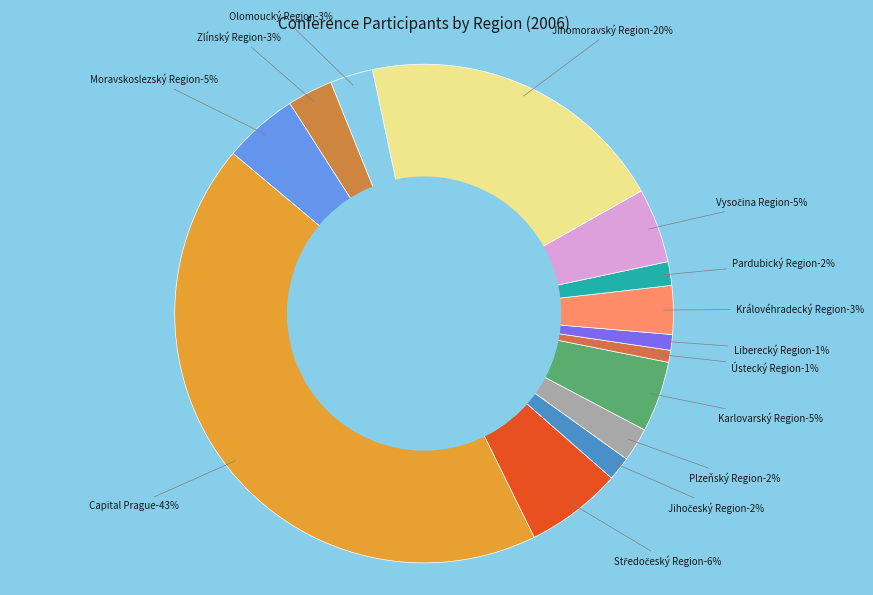

What is the smallest slice in the pie chart?

Ústecký Region